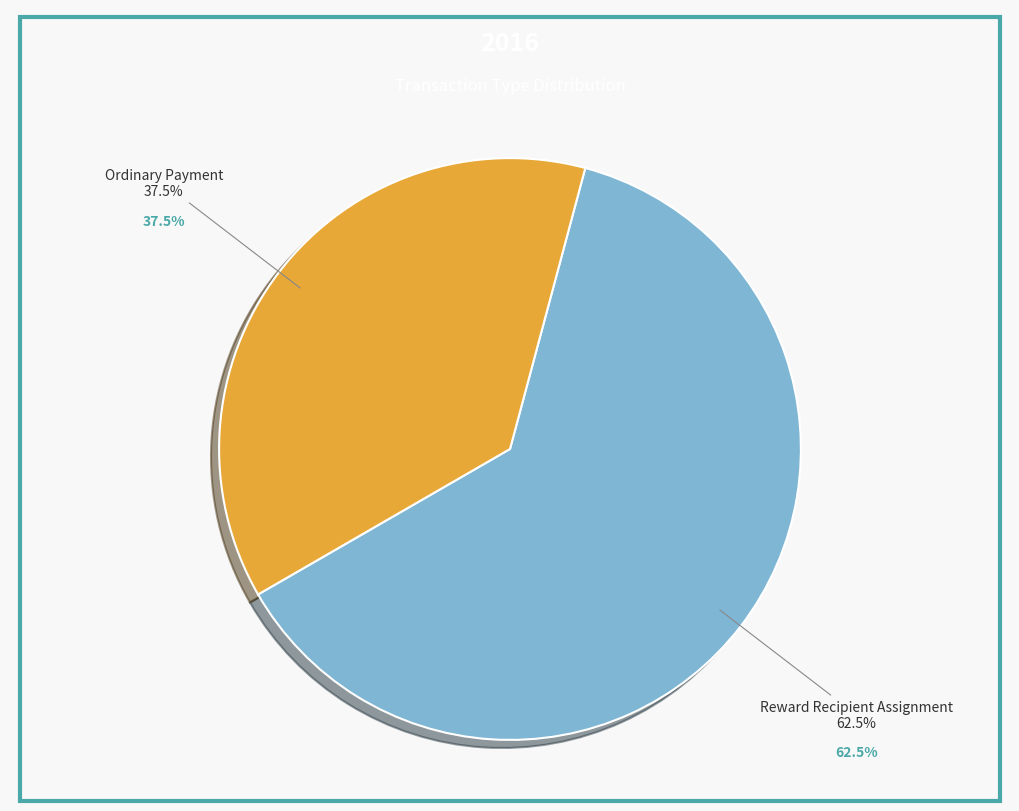

What percentage do Ordinary Payment and Reward Recipient Assignment together represent?

100.0%